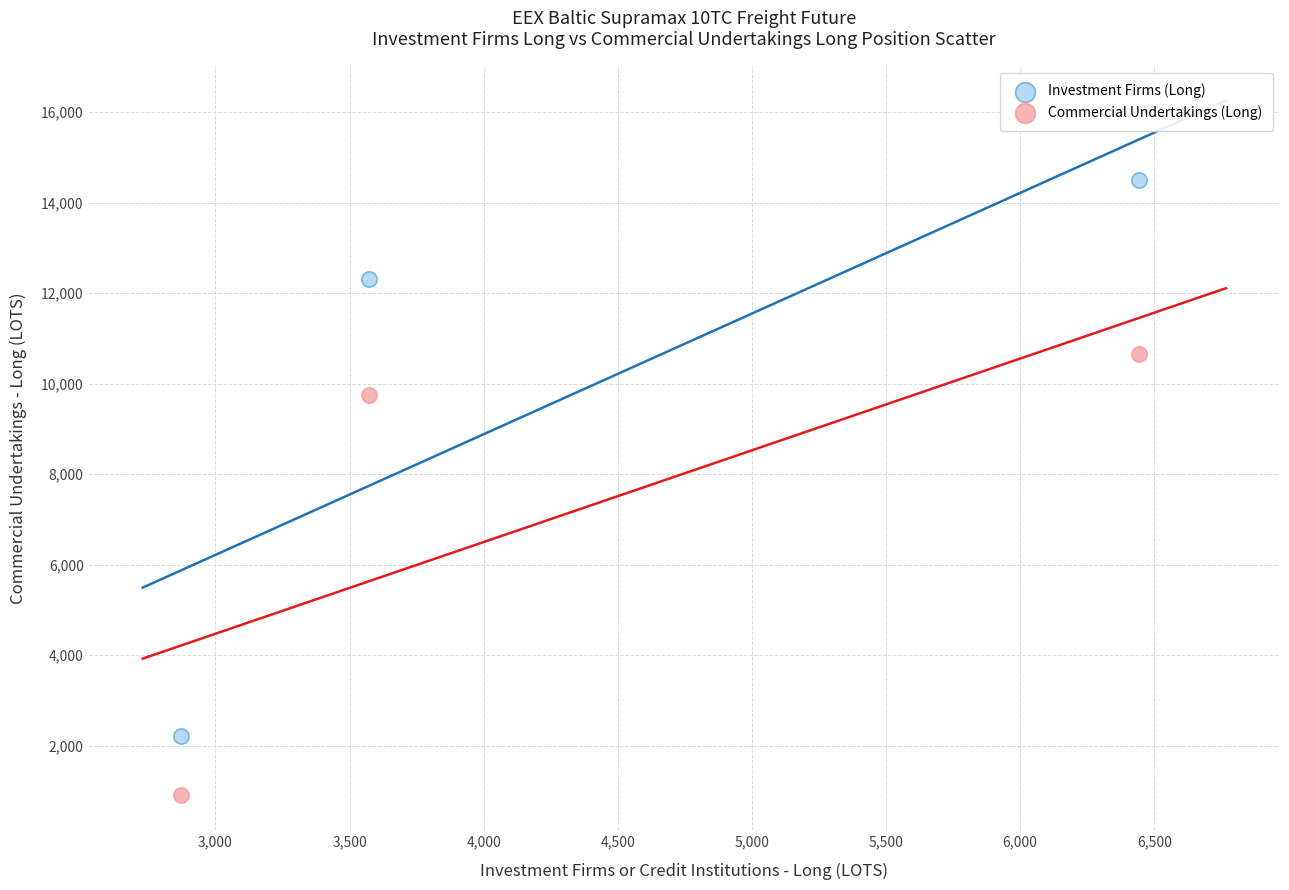

Which series has the widest spread of Y values?

Investment Firms (Long)